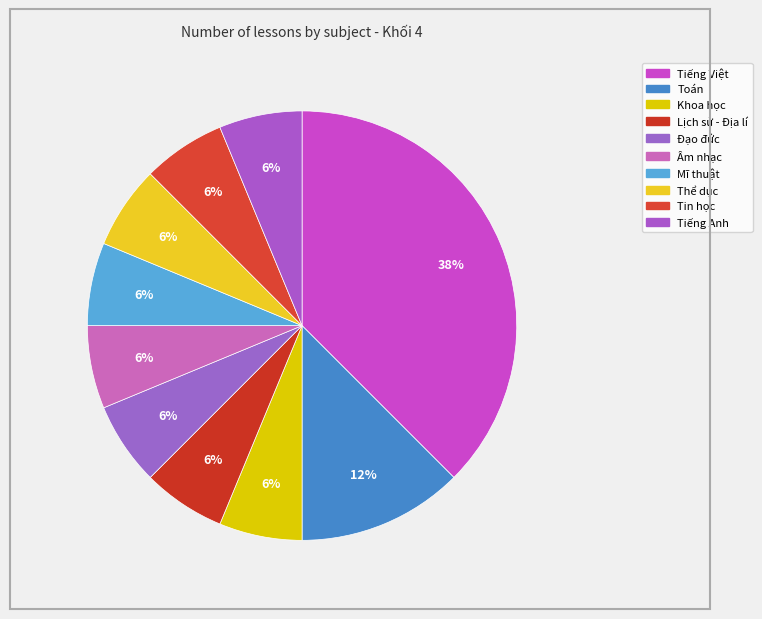

Count the number of slices in the pie.

10